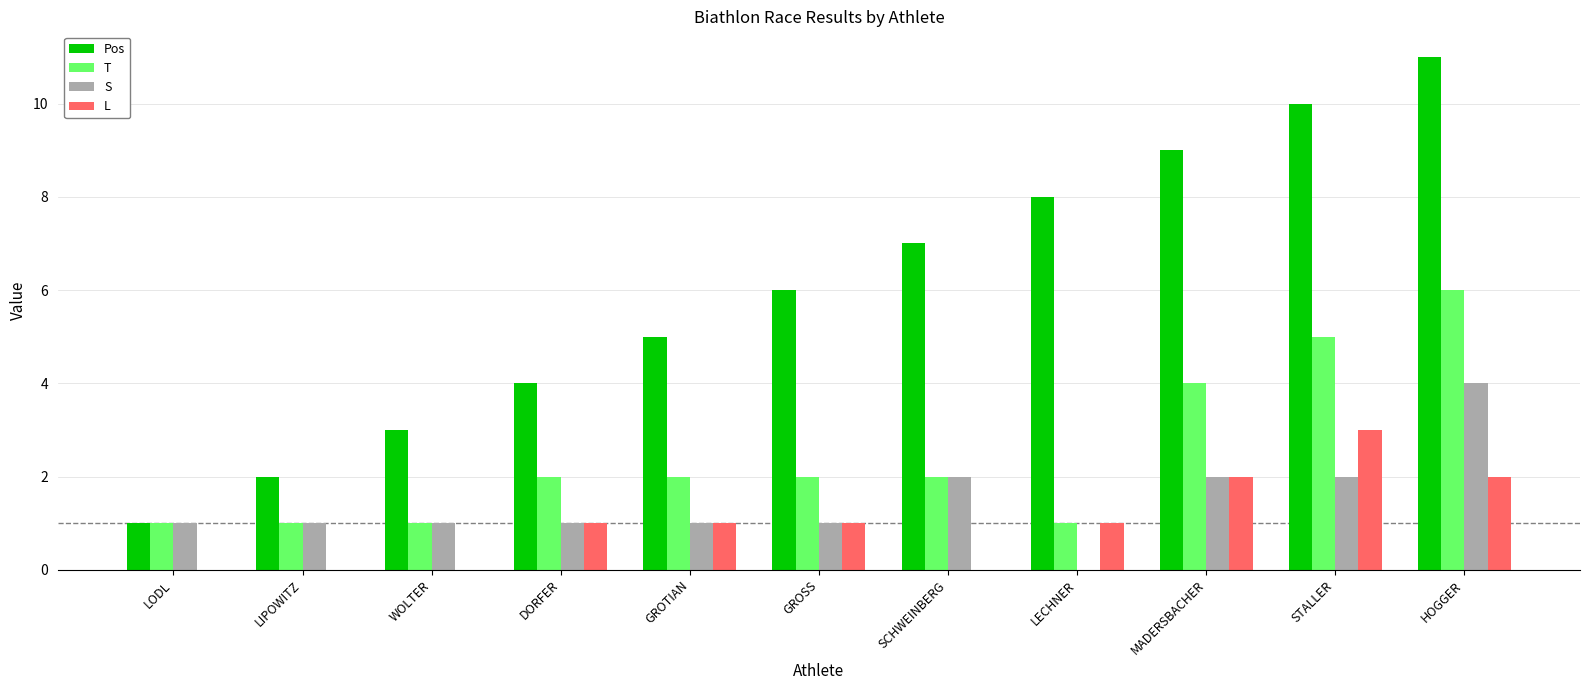

Is the value of T at STALLER greater than the value of Pos at SCHWEINBERG?

No